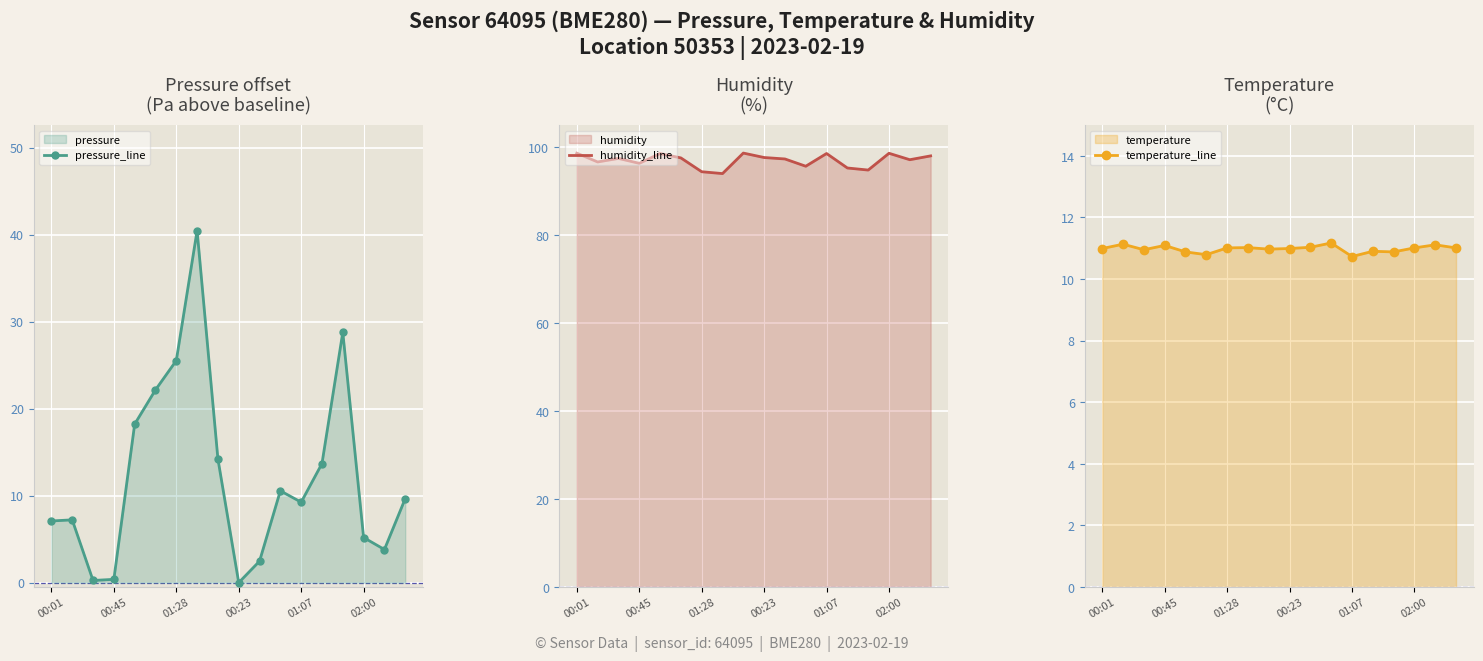

What is the value of the humidity_line point at the 1st from the left?

98.6